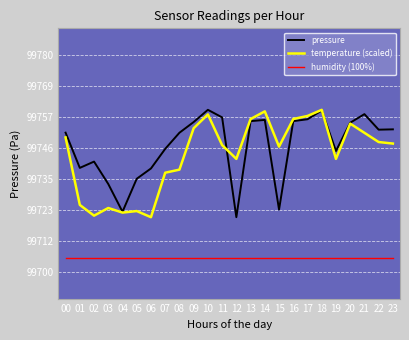

How many series are shown in this chart?

3